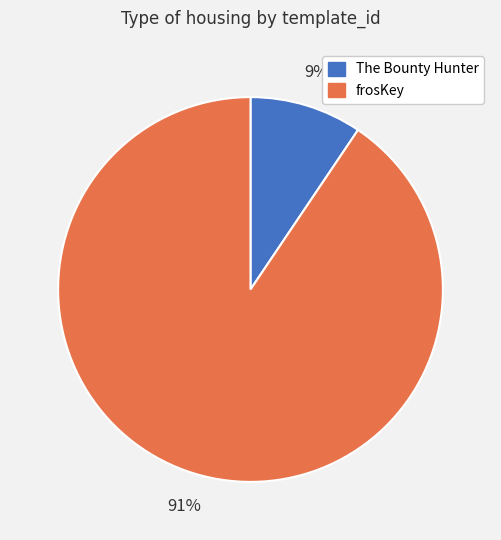

How many segments does this pie chart have?

2